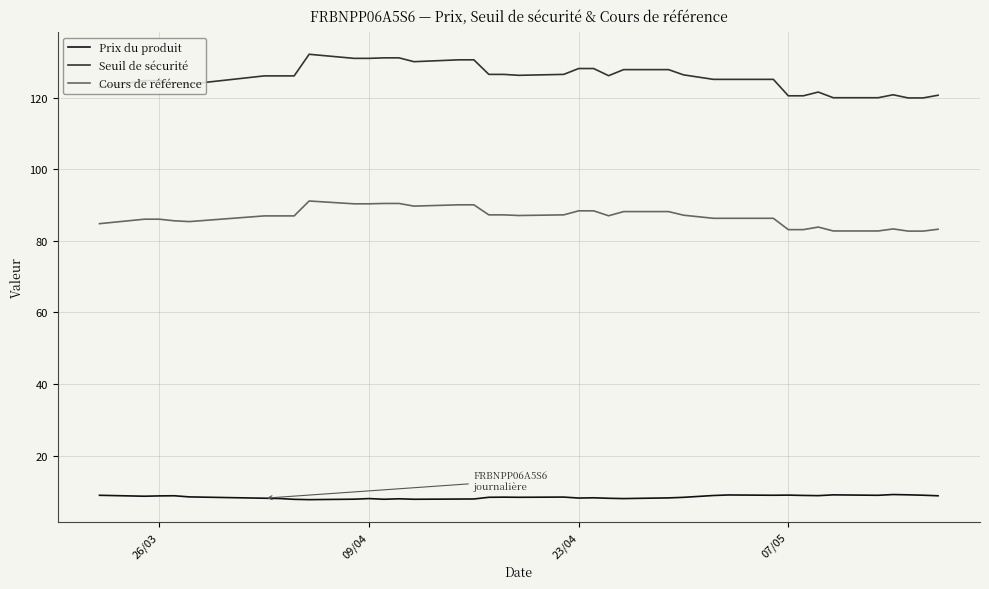

What is the difference between the maximum and minimum values in the Seuil de sécurité series?

12.2